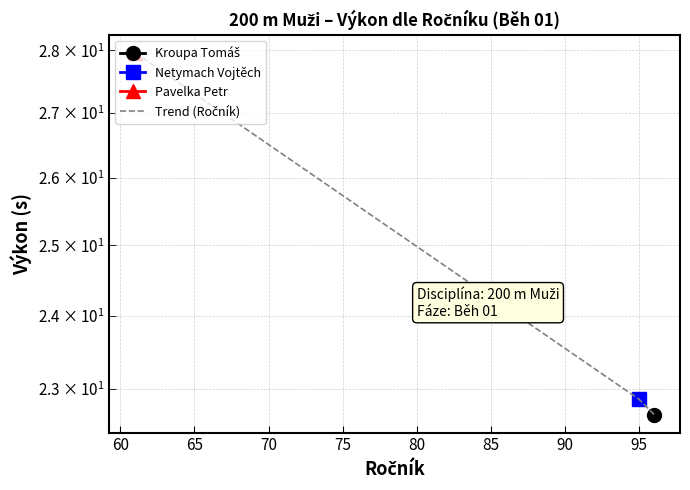

Does the chart display data point markers on the line(s)?

Yes